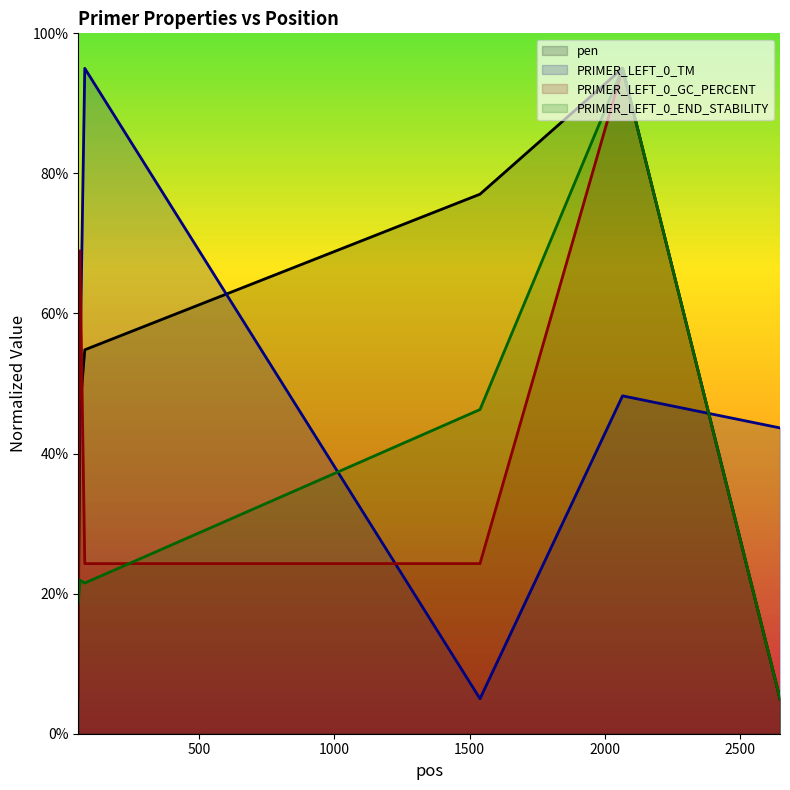

What are all the series names shown in the legend?

pen, PRIMER_LEFT_0_TM, PRIMER_LEFT_0_GC_PERCENT, PRIMER_LEFT_0_END_STABILITY